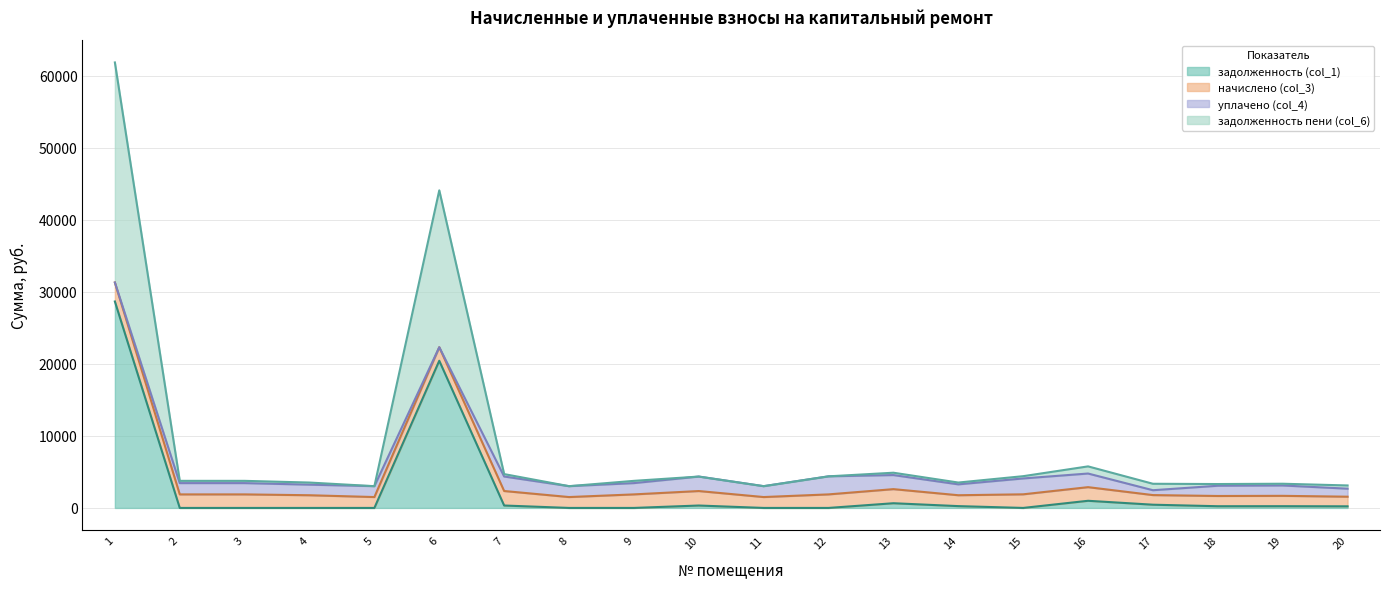

True or false: задолженность (col_1) and задолженность пени (col_6) cross at least once.

False